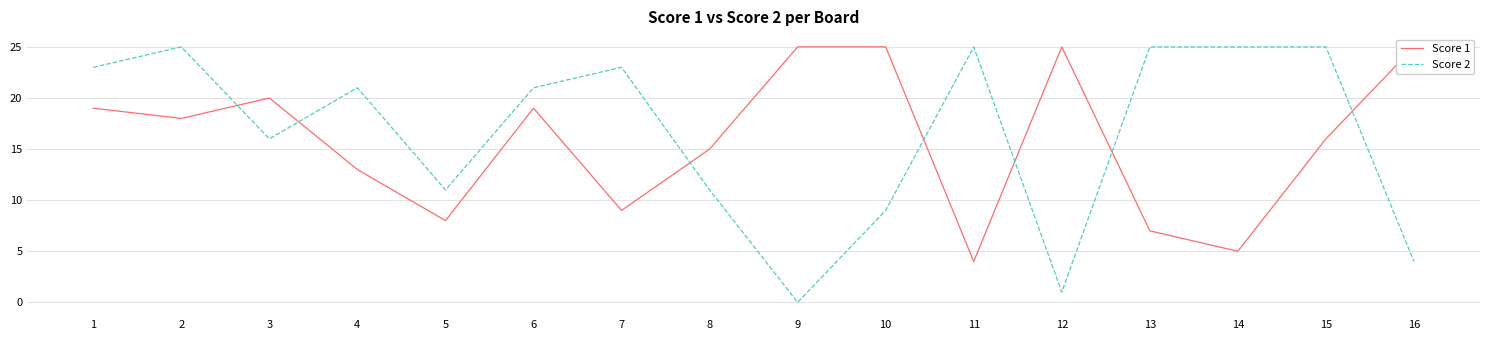

How many data points does each series have?

16